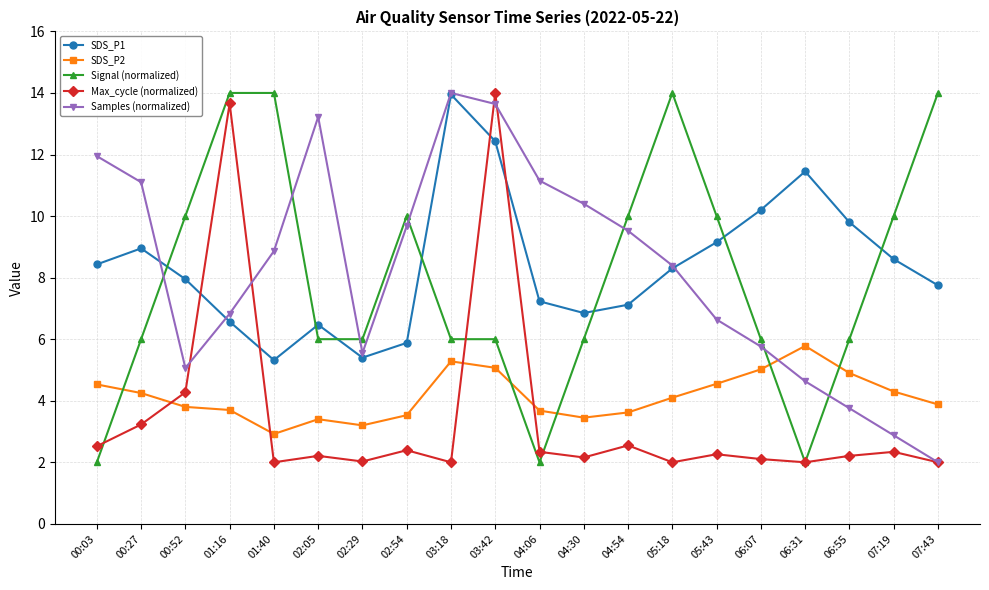

How many lines are shown in the chart?

5